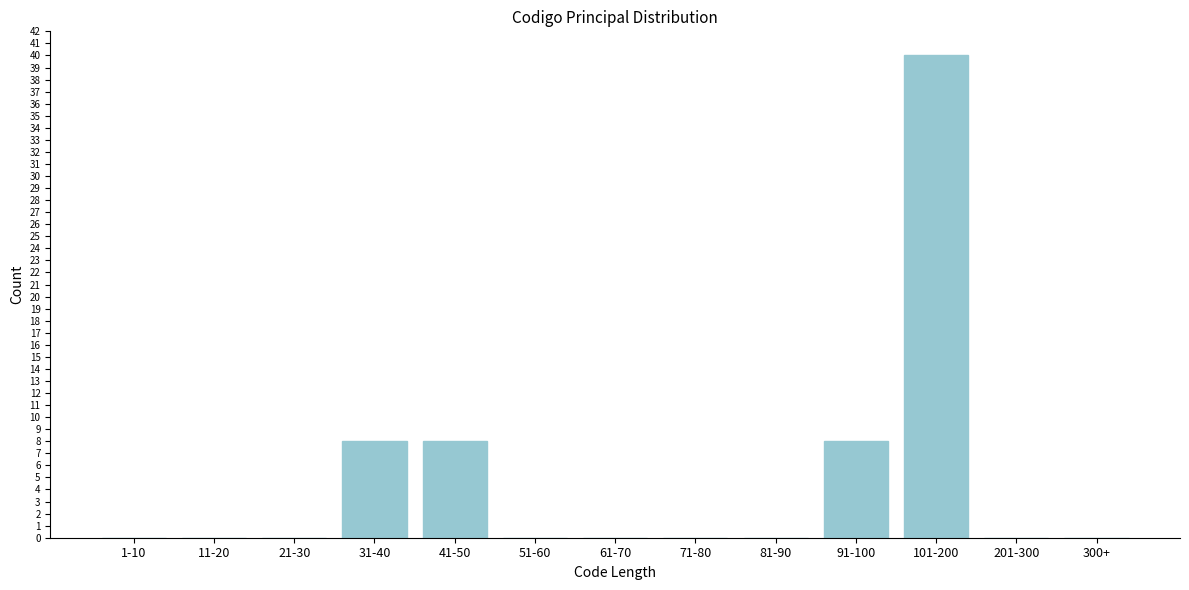

Reading left to right, transcribe all the data shown in this chart.

1-10=0	11-20=0	21-30=0	31-40=8	41-50=8	51-60=0	61-70=0	71-80=0	81-90=0	91-100=8	101-200=40	201-300=0	300+=0